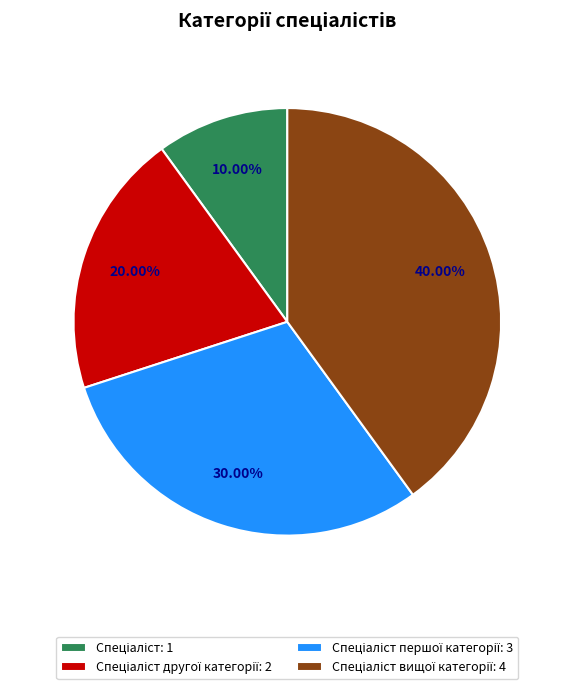

Does any single category account for the majority?

No